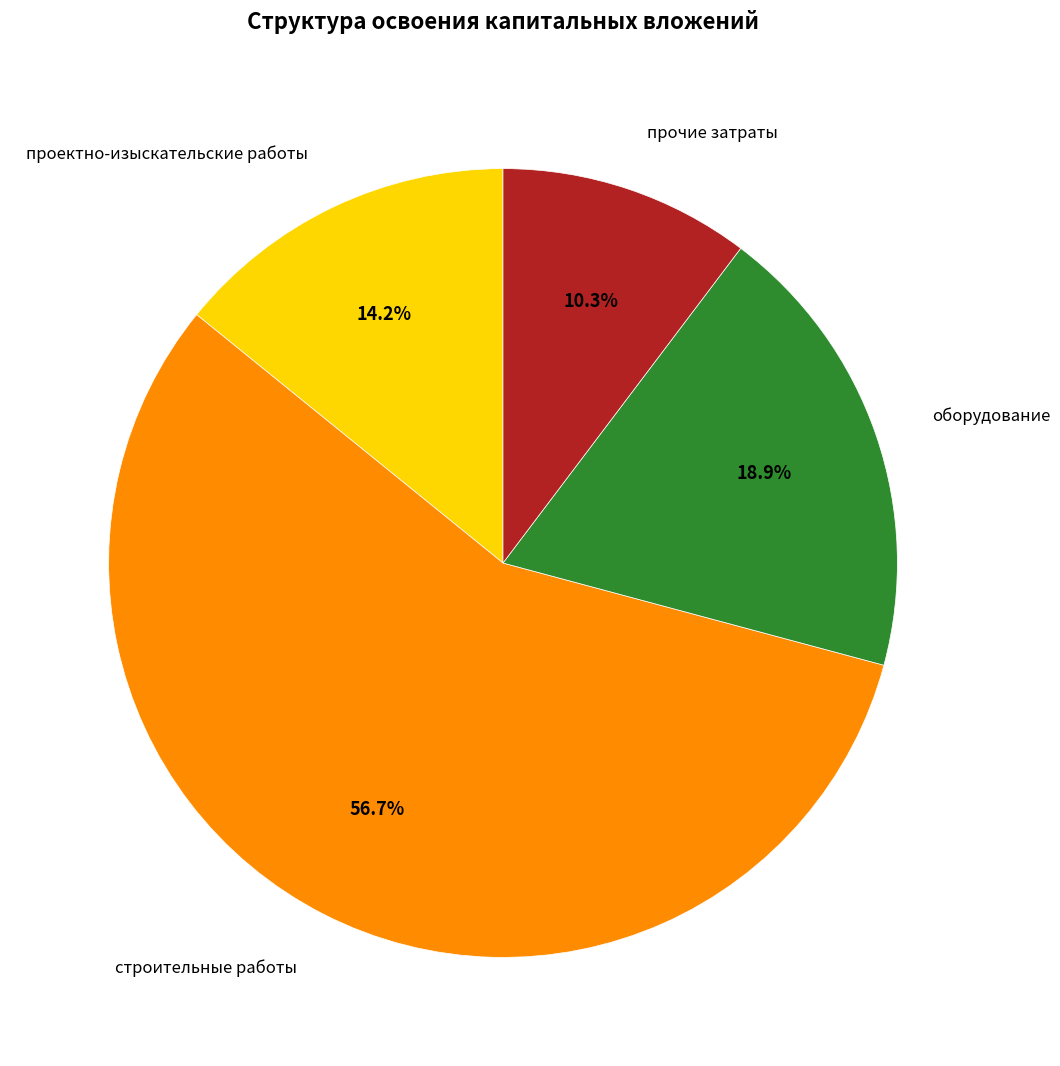

How many segments does this pie chart have?

4